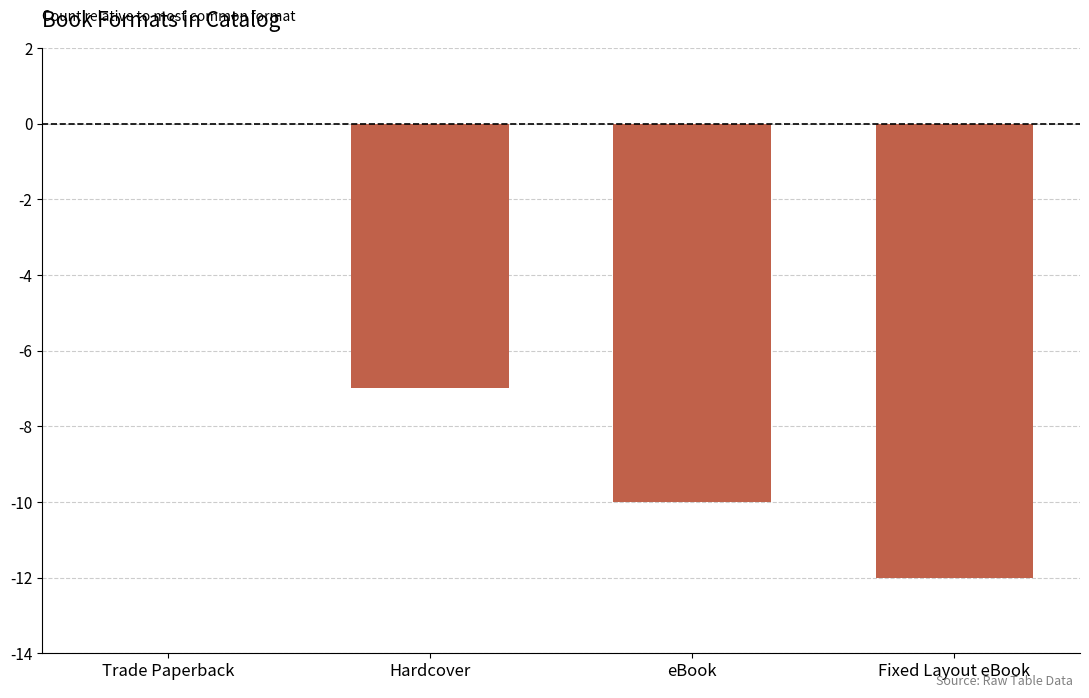

Are the bars horizontal?

No